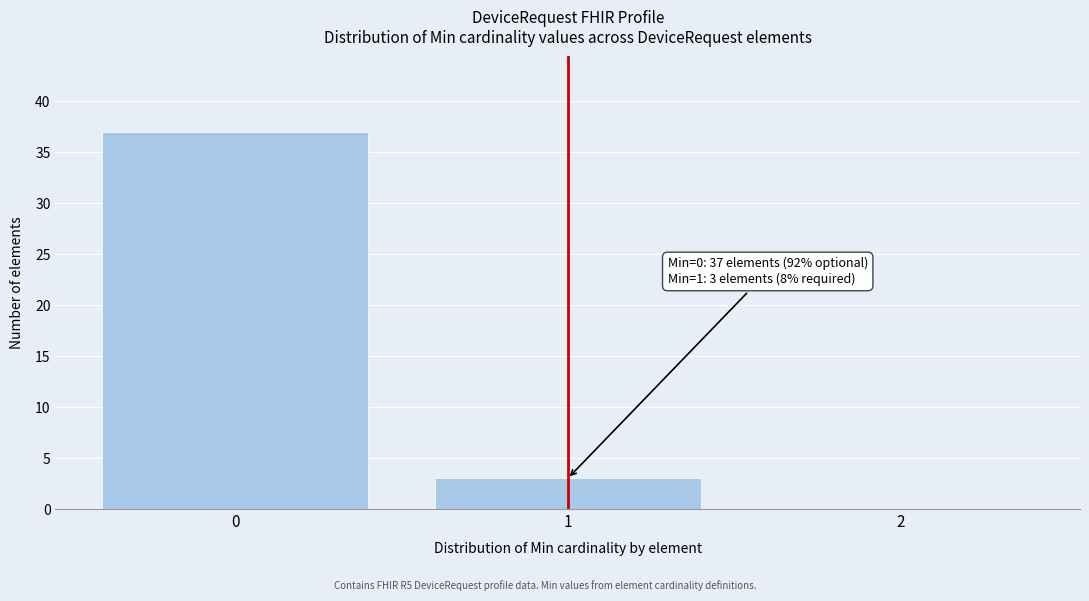

Which range on the x-axis has the tallest bar?

-0.5 to 0.5